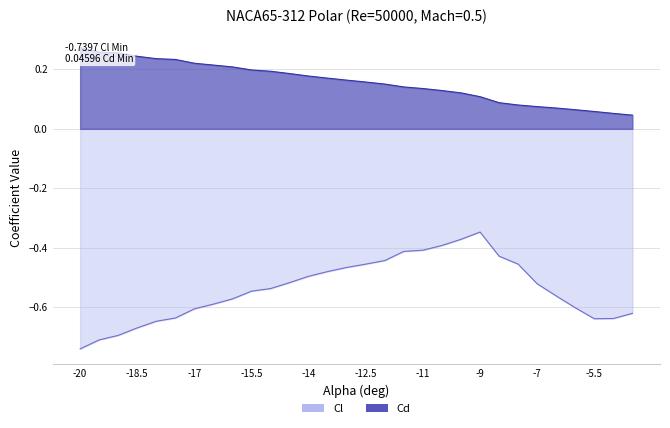

Is the value of Cl at -14 greater than the value of Cd at -4.5?

No